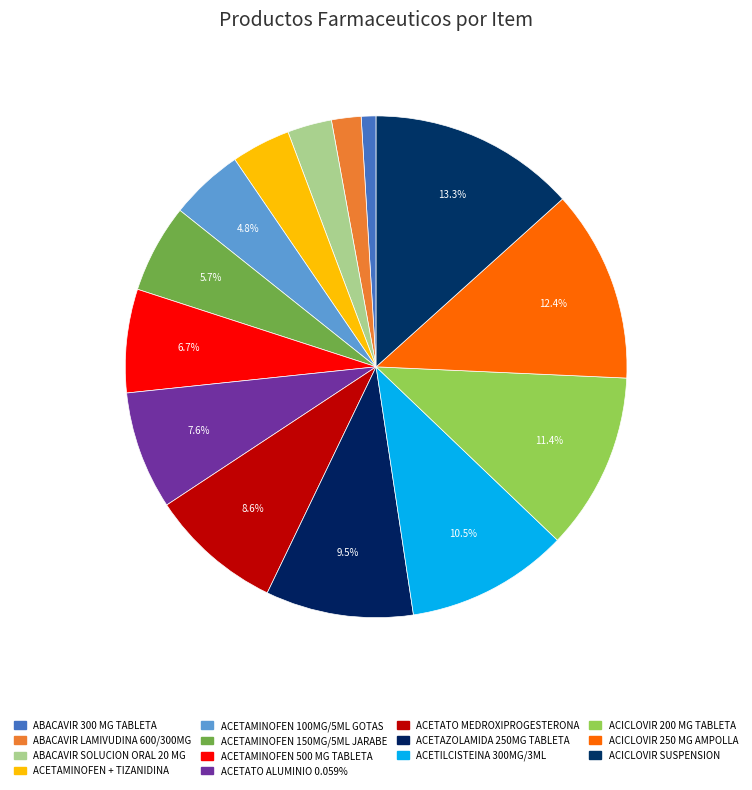

What percentage do ACETILCISTEINA 300MG/3ML and ACETAMINOFEN + TIZANIDINA together represent?

14.3%